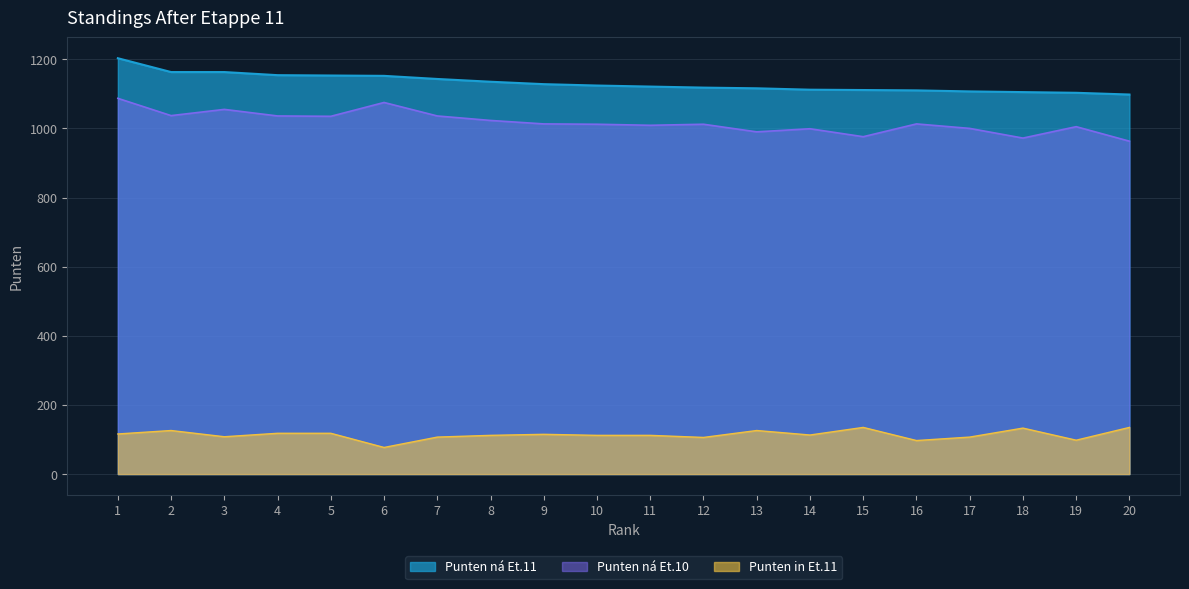

At which label is Punten na Et.10 closest to 1025?

8